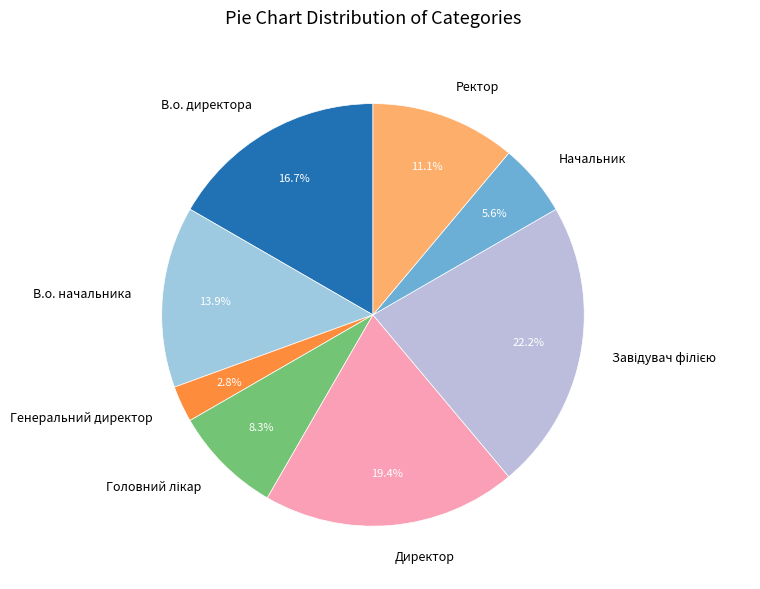

Is there any slice that represents more than half of the pie?

No